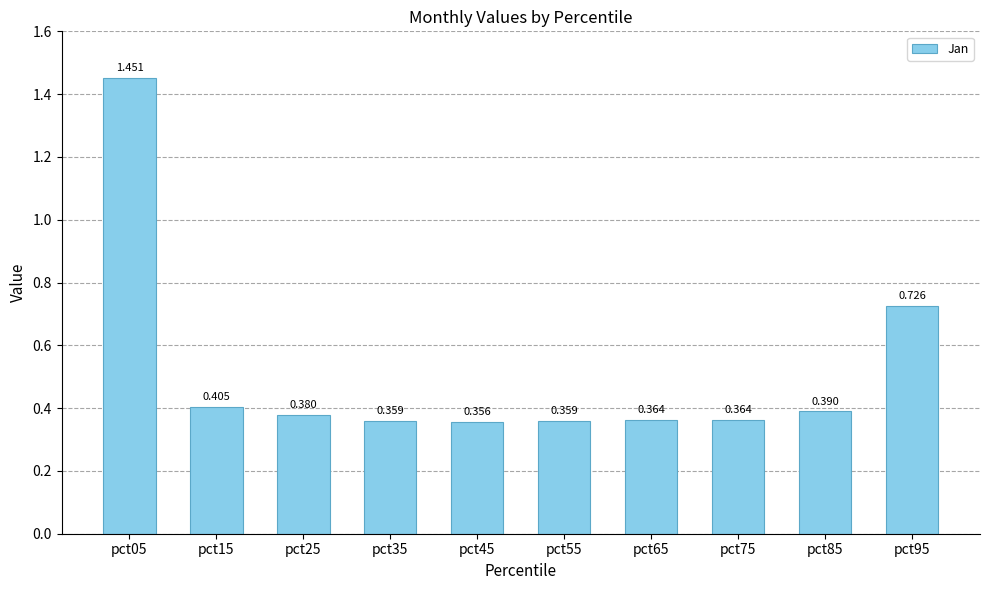

What is the average value?

0.5